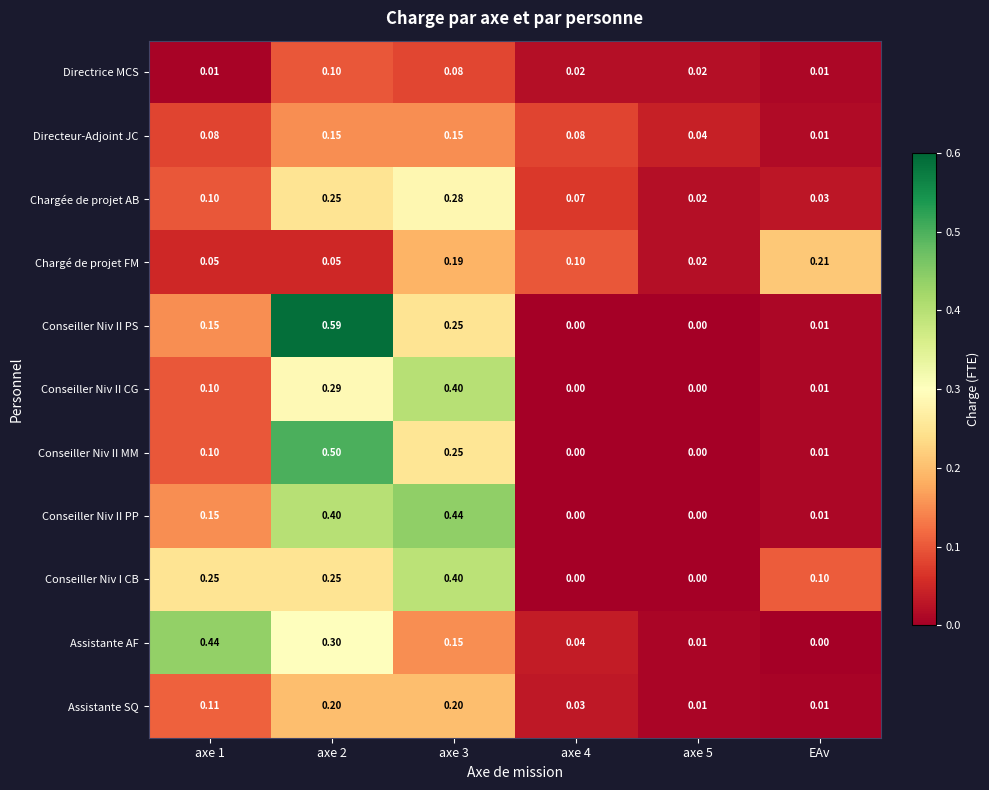

Between axe 1 and axe 3, which series saw the biggest shift?

Conseiller Niv II CG